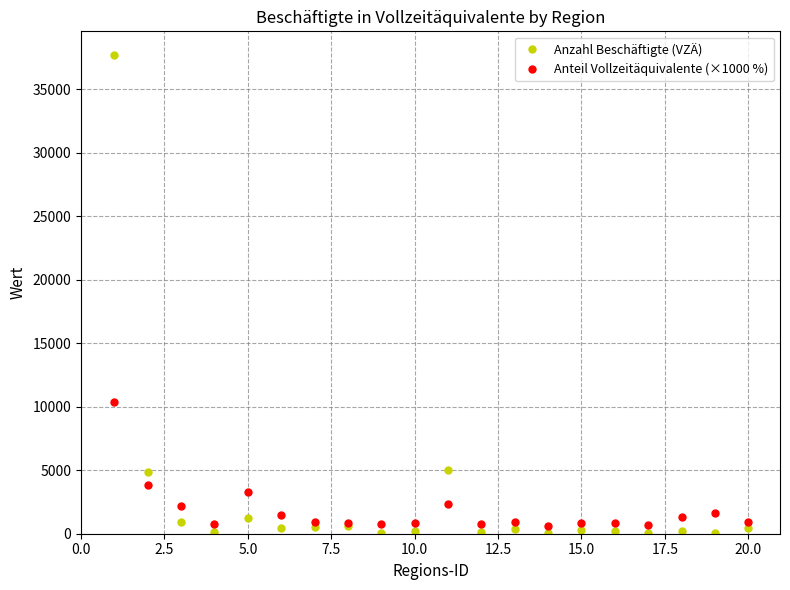

Which series has the largest total across all categories?

Anzahl Beschäftigte (VZÄ)